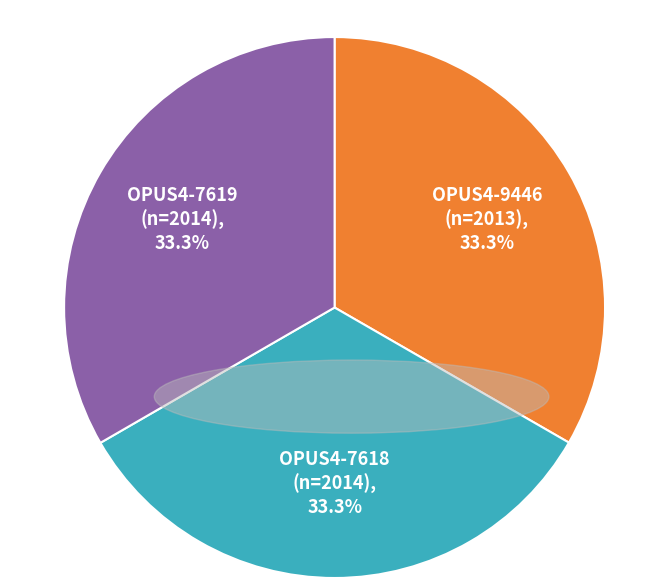

To the nearest percent, what is the combined percentage of OPUS4-7619 and OPUS4-7618?

67%